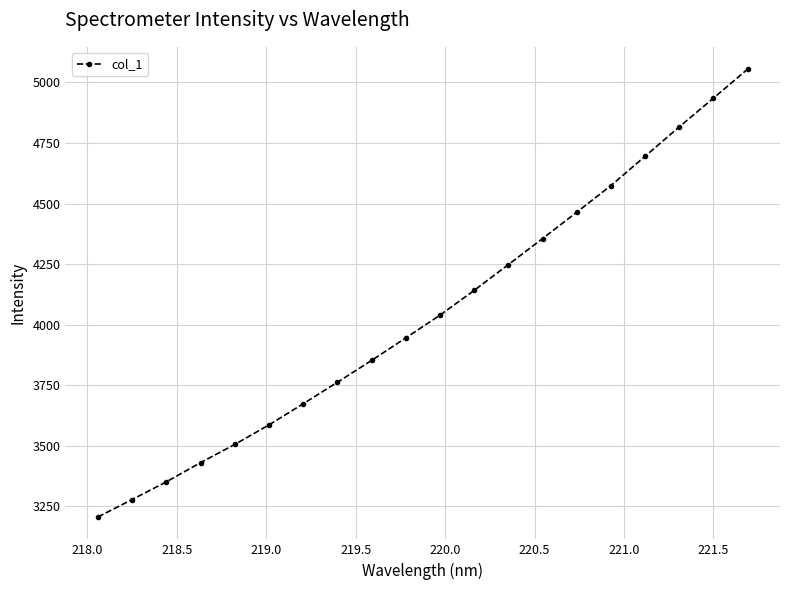

What is the value of the 18th point from the left?

4816.0